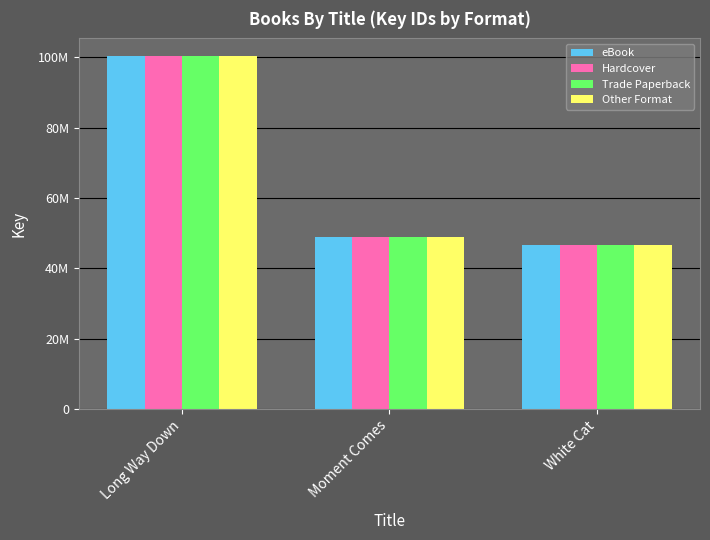

At which label is Hardcover closest to 73500312?

Moment Comes